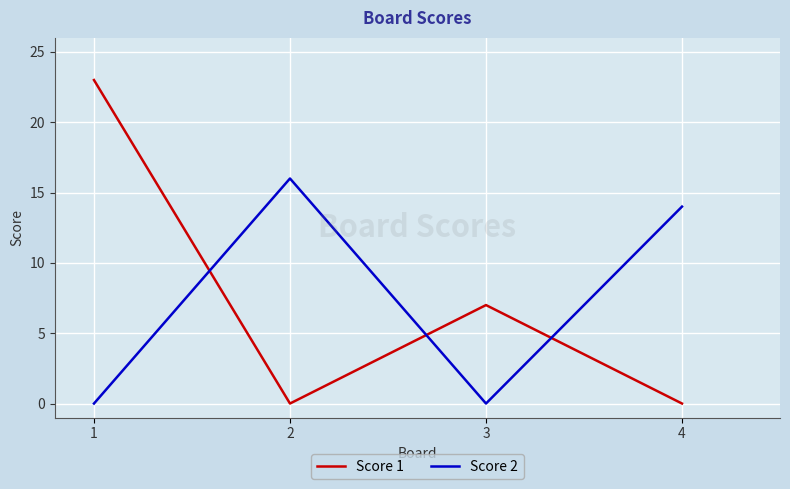

What is the maximum value shown in the chart?

23